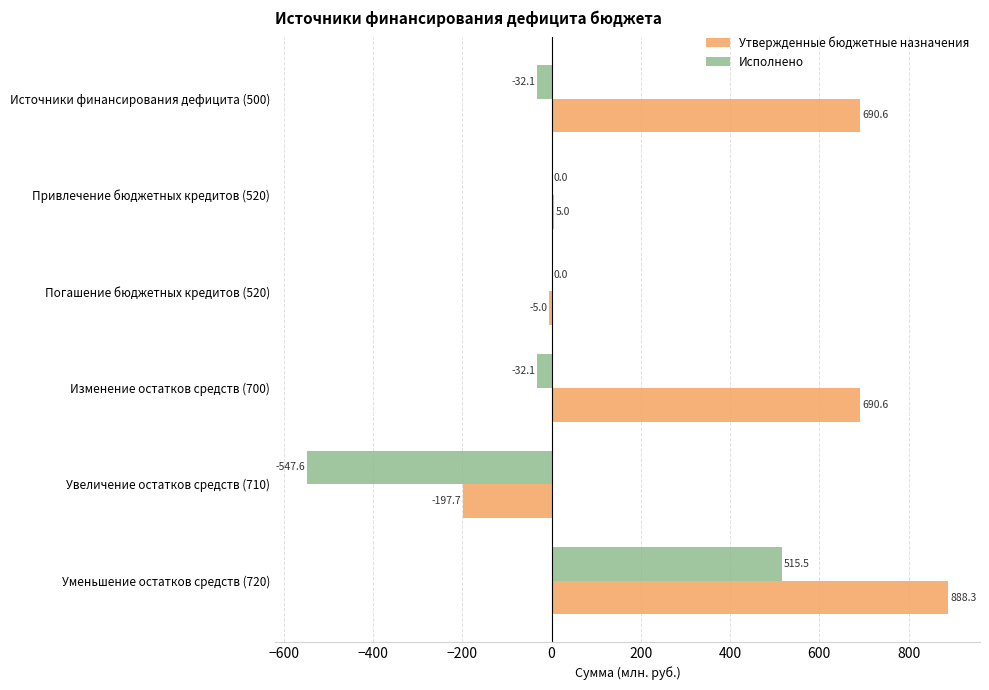

What value does the Утвержденные бюджетные назначения series have at Изменение остатков средств (700)?

690.6